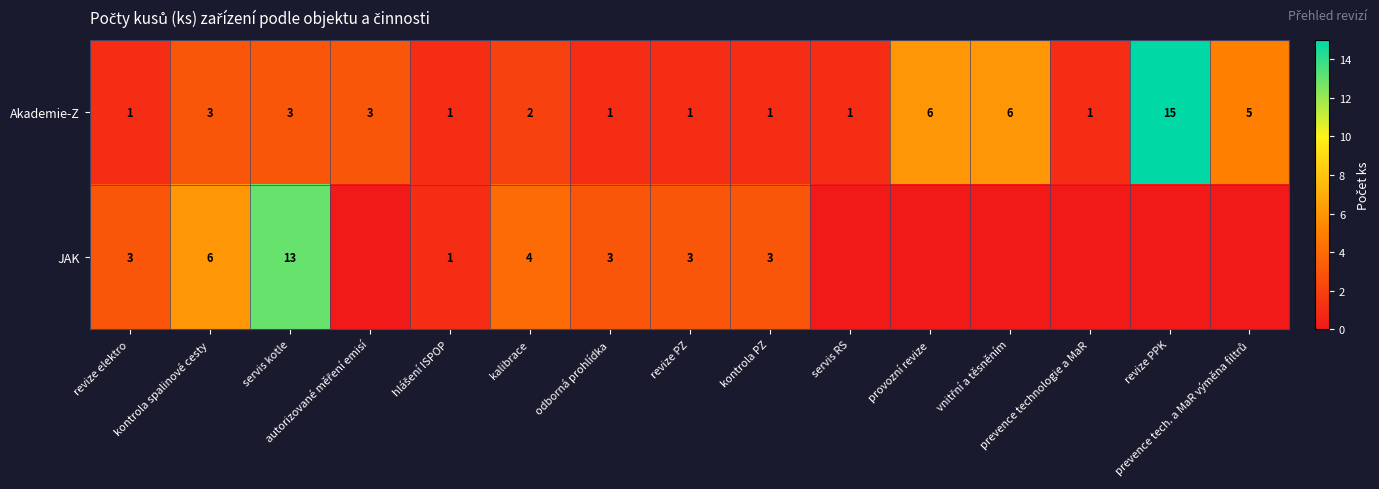

How many series are shown in this chart?

2